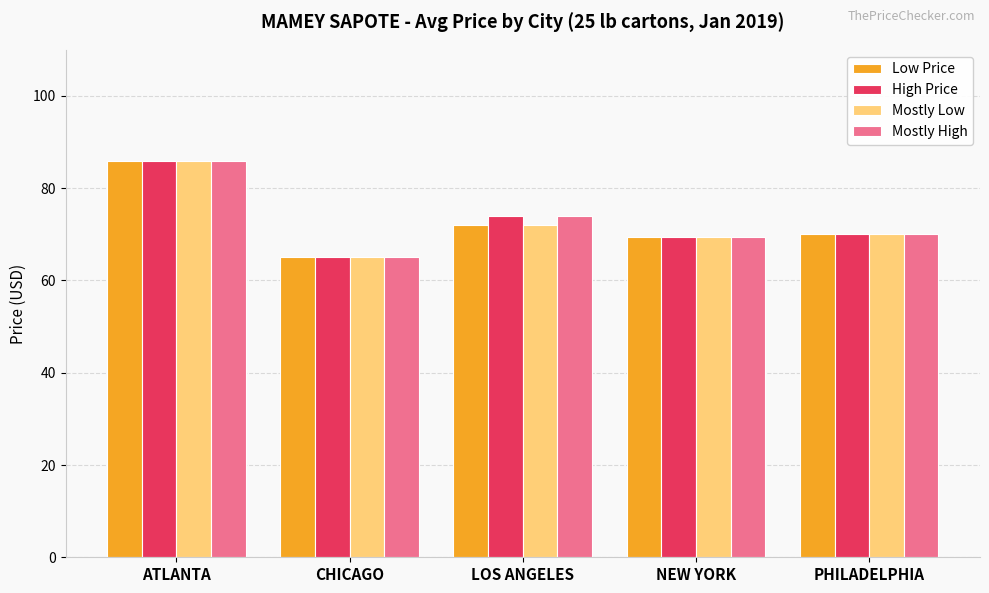

Reading left to right, what are all the values shown in this chart?

Low Price: 86.0	65.0	72.0	69.4	70.0
High Price: 86.0	65.0	74.0	69.4	70.0
Mostly Low: 86.0	65.0	72.0	69.4	70.0
Mostly High: 86.0	65.0	74.0	69.4	70.0